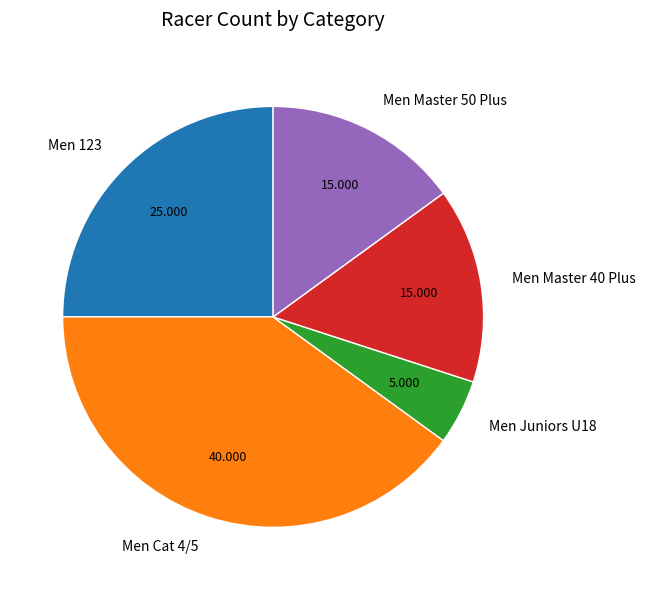

Does Men Cat 4/5 account for over 50% of the chart?

No